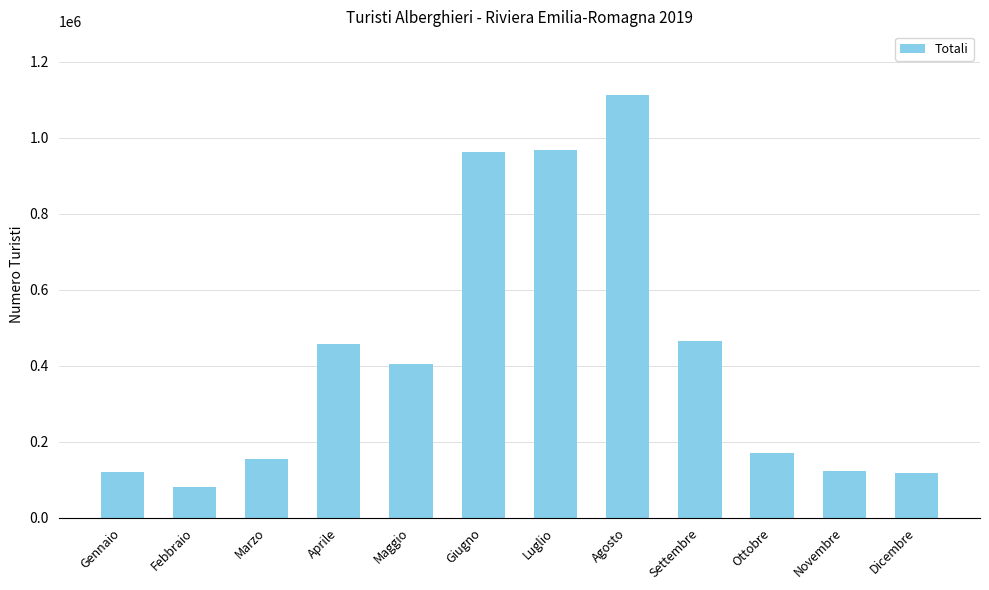

Does the chart contain any negative values?

No